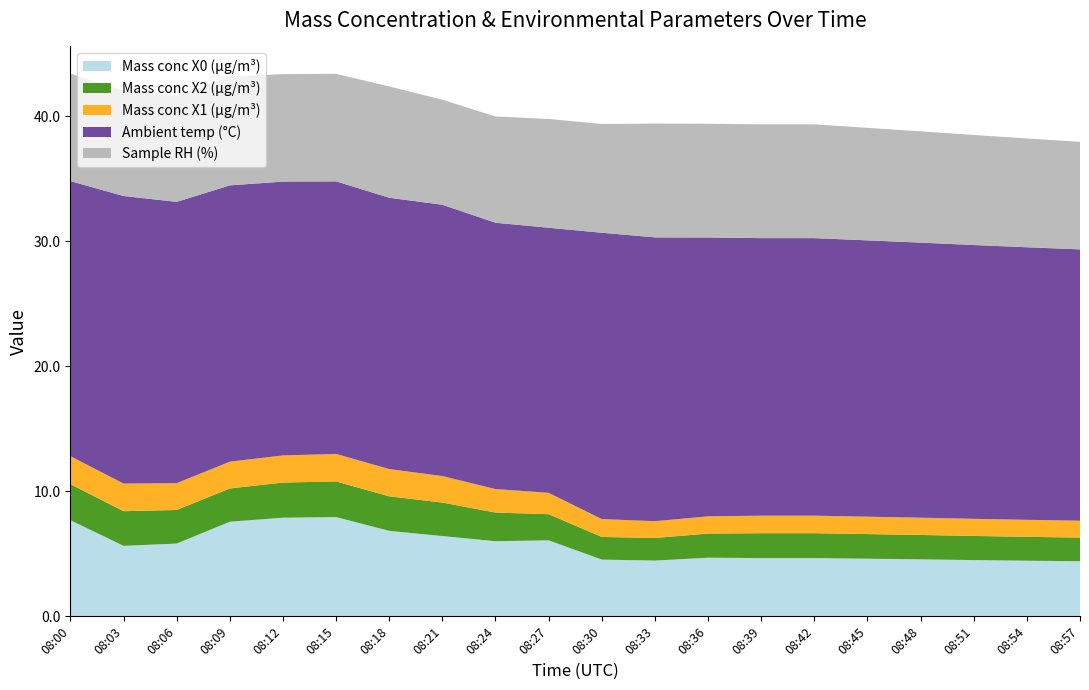

Reading right to left, extract all data points from this chart.

Mass conc X0 (μg/m³): 4.4	4.5	4.5	4.6	4.6	4.7	4.7	4.7	4.5	4.5	6.1	6.0	6.4	6.8	7.9	7.9	7.6	5.8	5.6	7.7
Mass conc X2 (μg/m³): 1.9	1.9	1.9	1.9	2.0	2.0	2.0	1.9	1.8	1.8	2.1	2.3	2.7	2.8	2.9	2.8	2.7	2.7	2.8	2.9
Mass conc X1 (μg/m³): 1.4	1.4	1.4	1.4	1.4	1.4	1.4	1.4	1.3	1.4	1.7	1.9	2.1	2.2	2.2	2.2	2.1	2.1	2.2	2.2
Ambient temp (°C): 21.7	21.8	21.9	22.0	22.1	22.2	22.2	22.3	22.7	22.9	21.2	21.3	21.7	21.7	21.8	21.9	22.1	22.5	23.0	22.0
Sample RH (%): 8.6	8.7	8.8	8.9	9.0	9.1	9.1	9.1	9.1	8.7	8.7	8.5	8.4	8.9	8.6	8.6	8.7	8.5	8.4	8.6